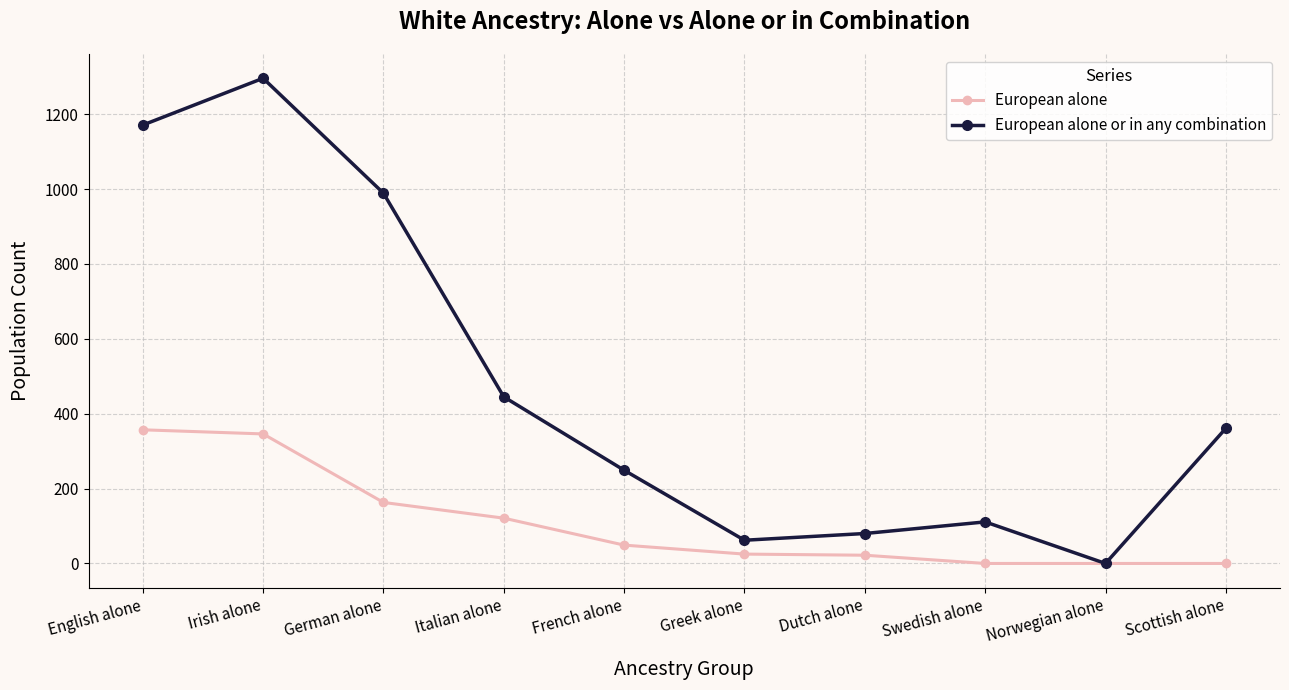

What is the difference between the highest and lowest values at English alone?

814